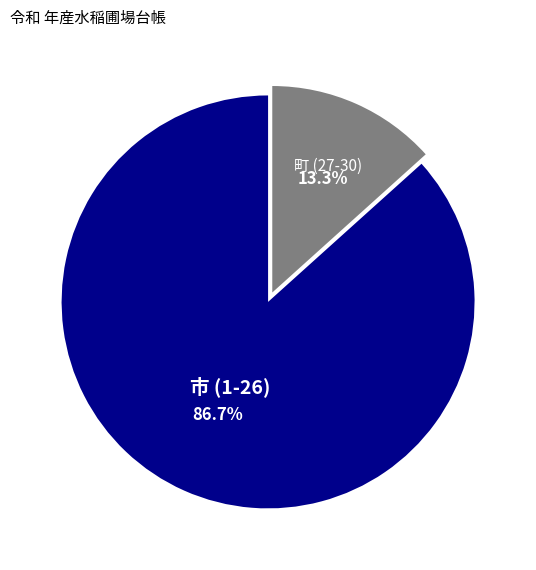

The 市 (1-26) slice represents 87% of the pie. True or false?

True